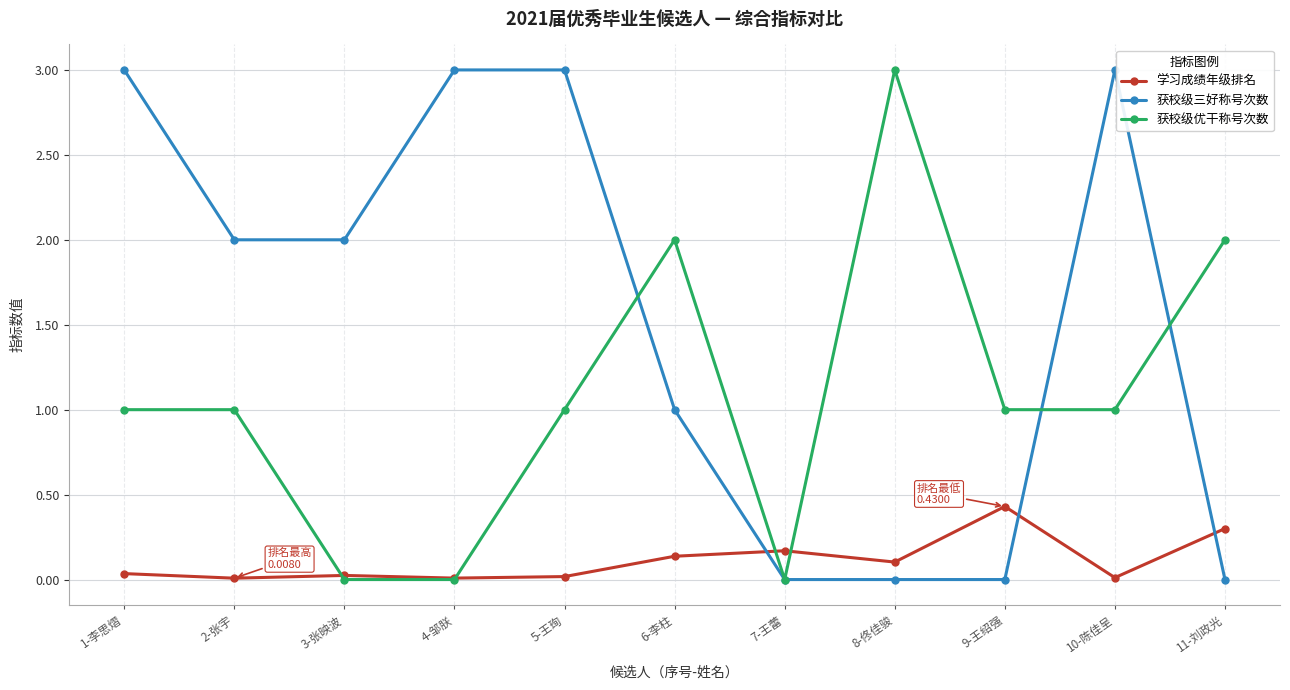

What is the label of the 4th point from the left?

4-邹朕